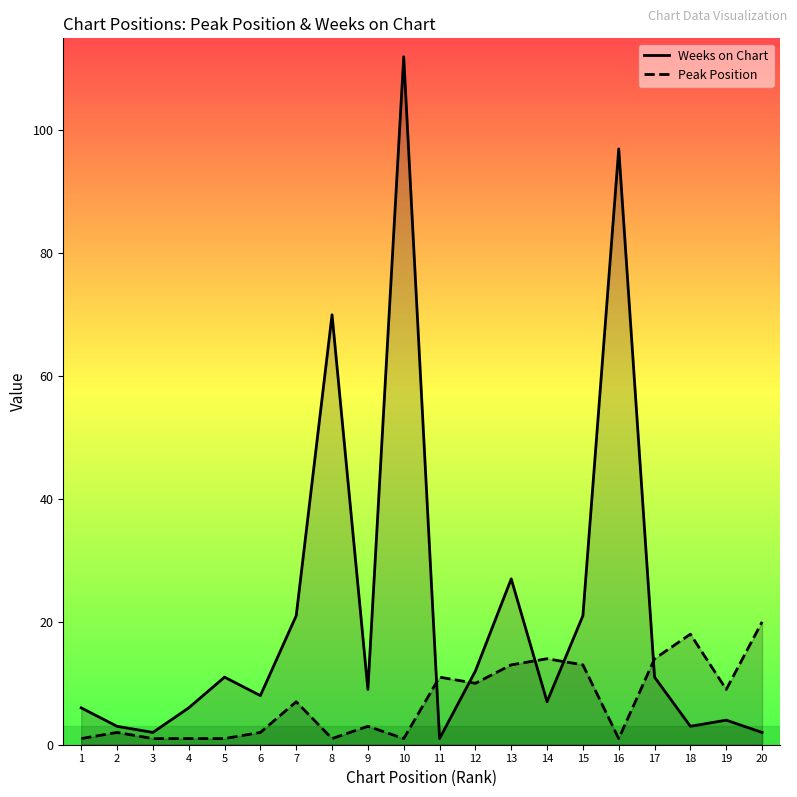

What is the sum of the Peak Position values at 3 and 8?

2